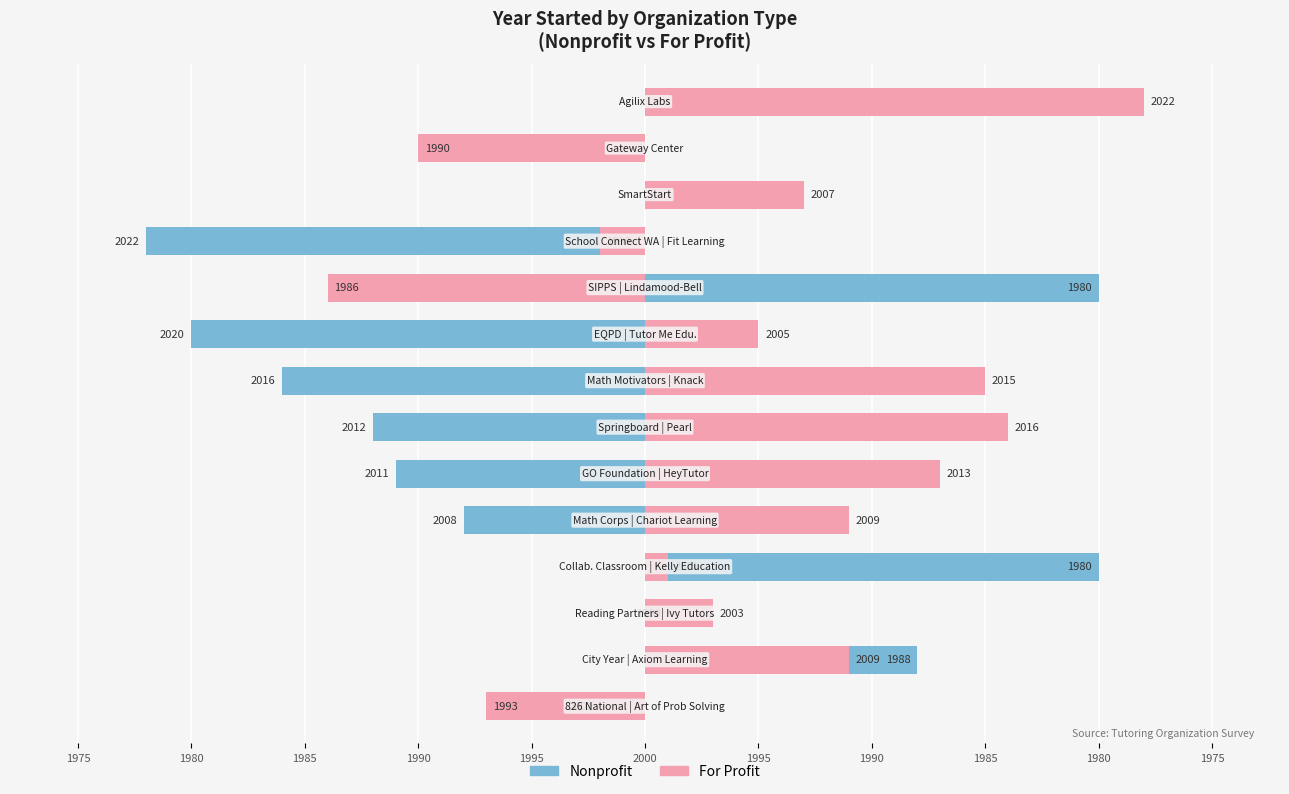

Rank the series by their maximum value, from highest to lowest.

For Profit, Nonprofit